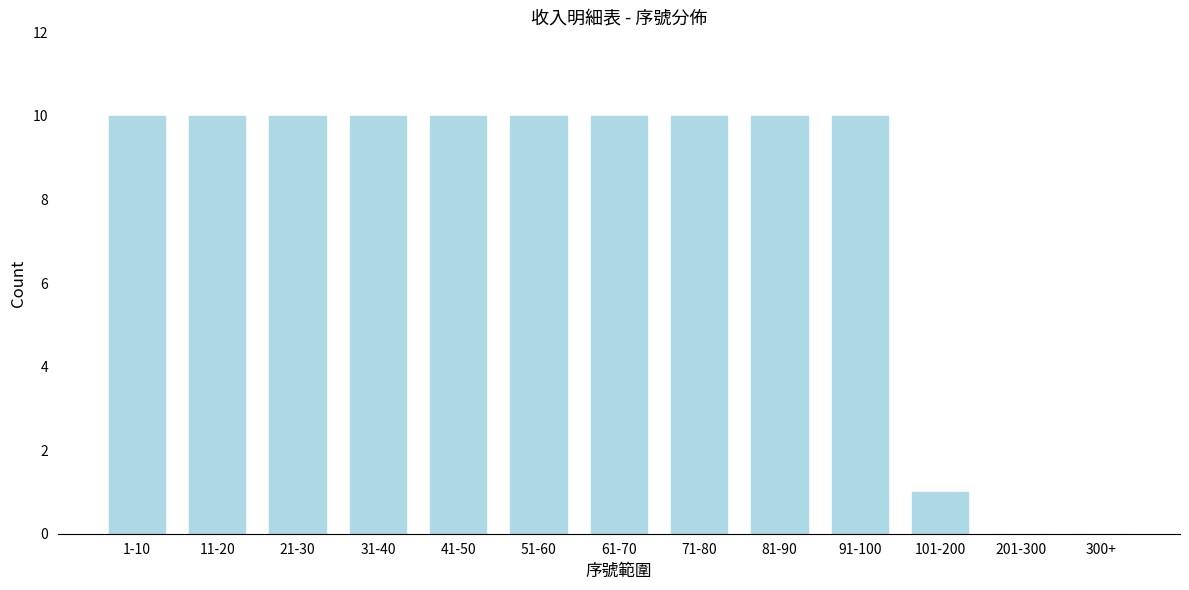

Reading left to right, transcribe all the data shown in this chart.

1-10=10	11-20=10	21-30=10	31-40=10	41-50=10	51-60=10	61-70=10	71-80=10	81-90=10	91-100=10	101-200=1	201-300=0	300+=0